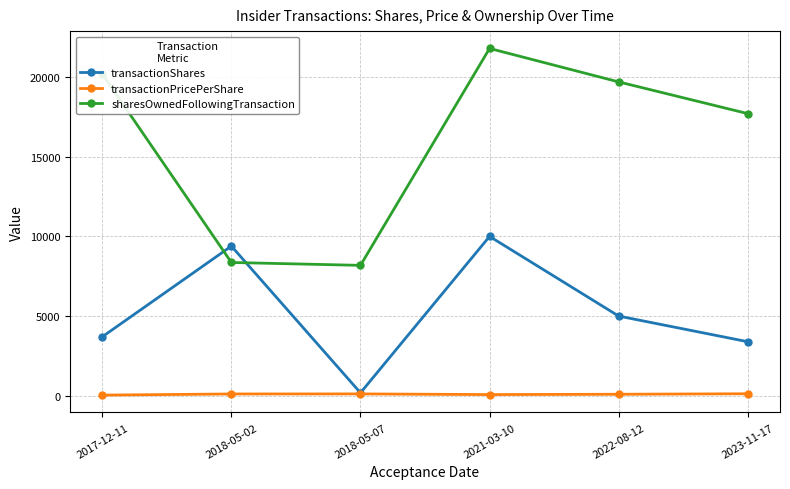

True or false: sharesOwnedFollowingTransaction has more than 1 points higher than both neighbors.

False